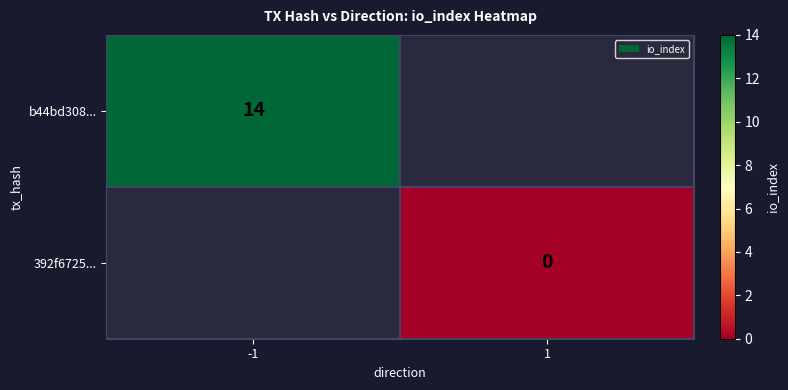

How many categories are shown in the chart?

2